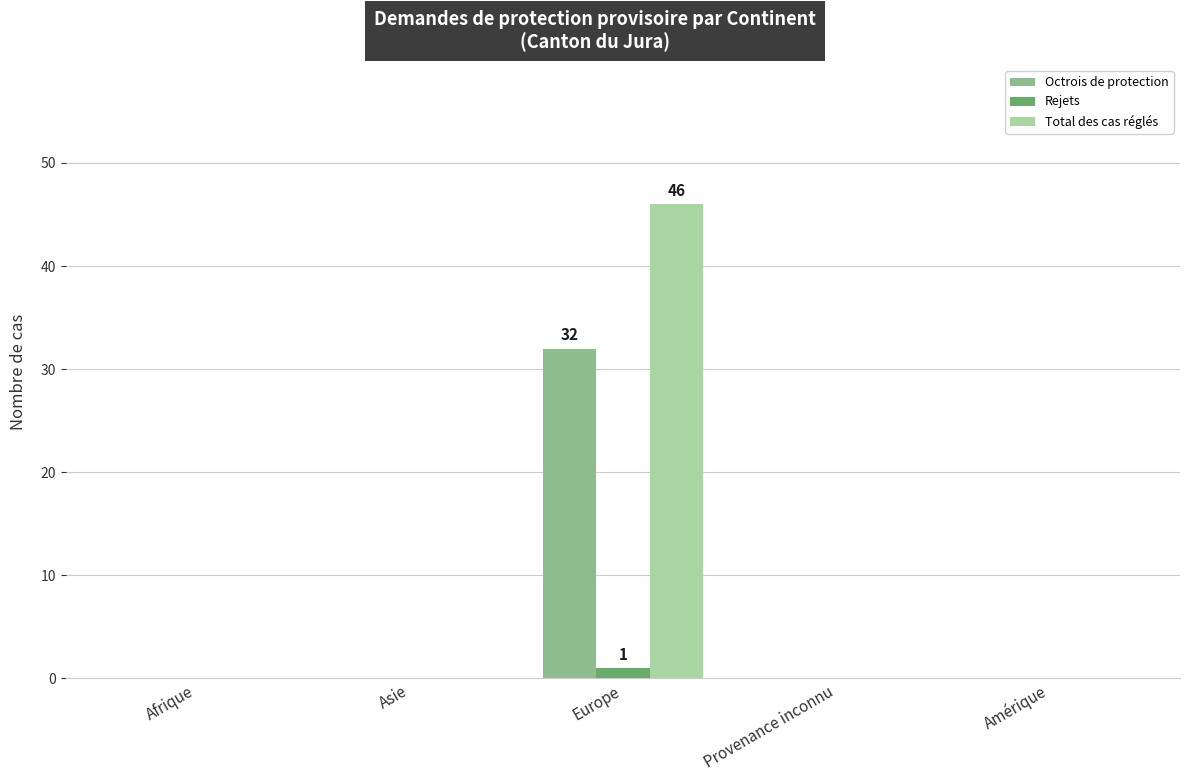

What is the sum of all Octrois de protection values?

32